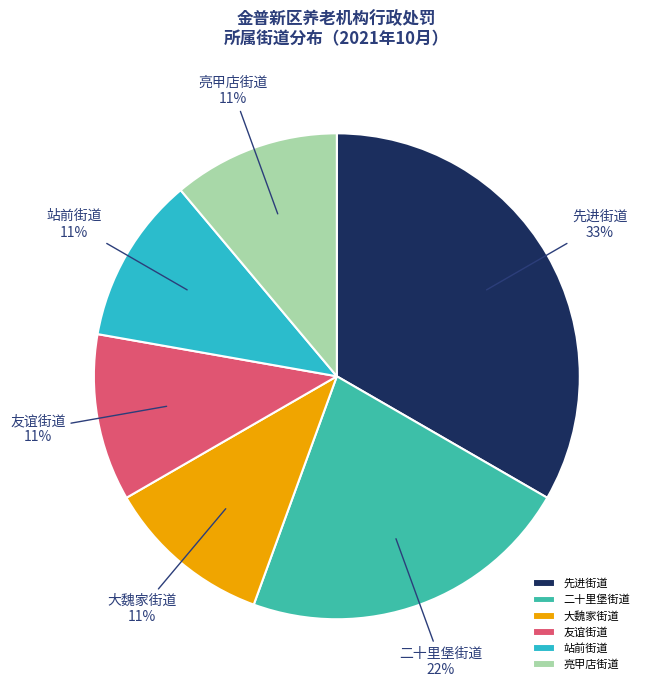

How many slices are in this pie chart?

6